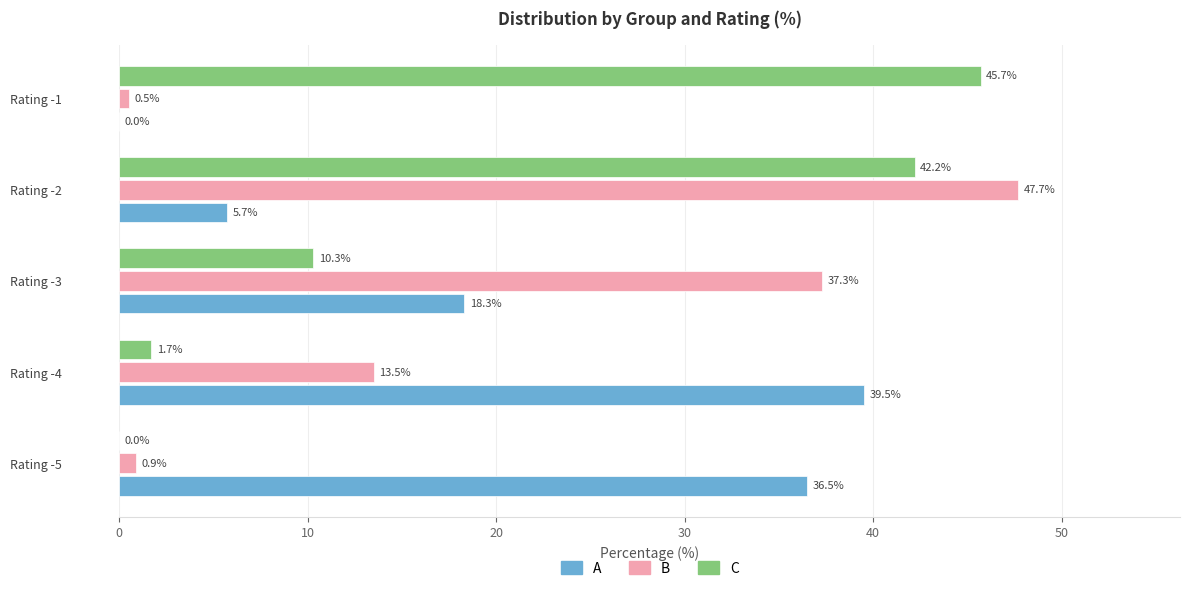

Between Rating -5 and Rating -3, which series saw the biggest shift?

B